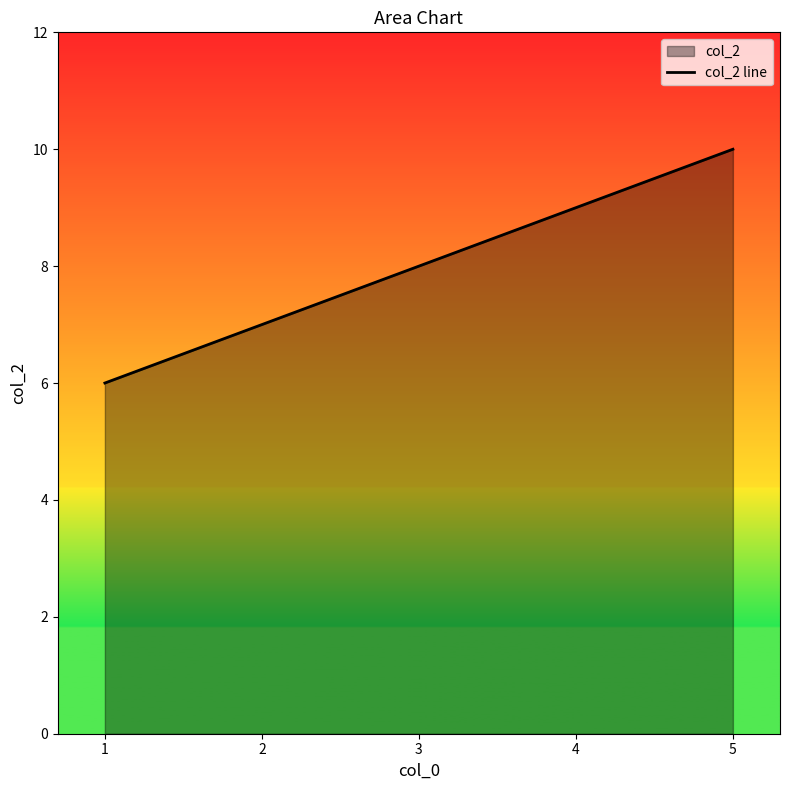

What is the difference between the values at 3 and 1?

2